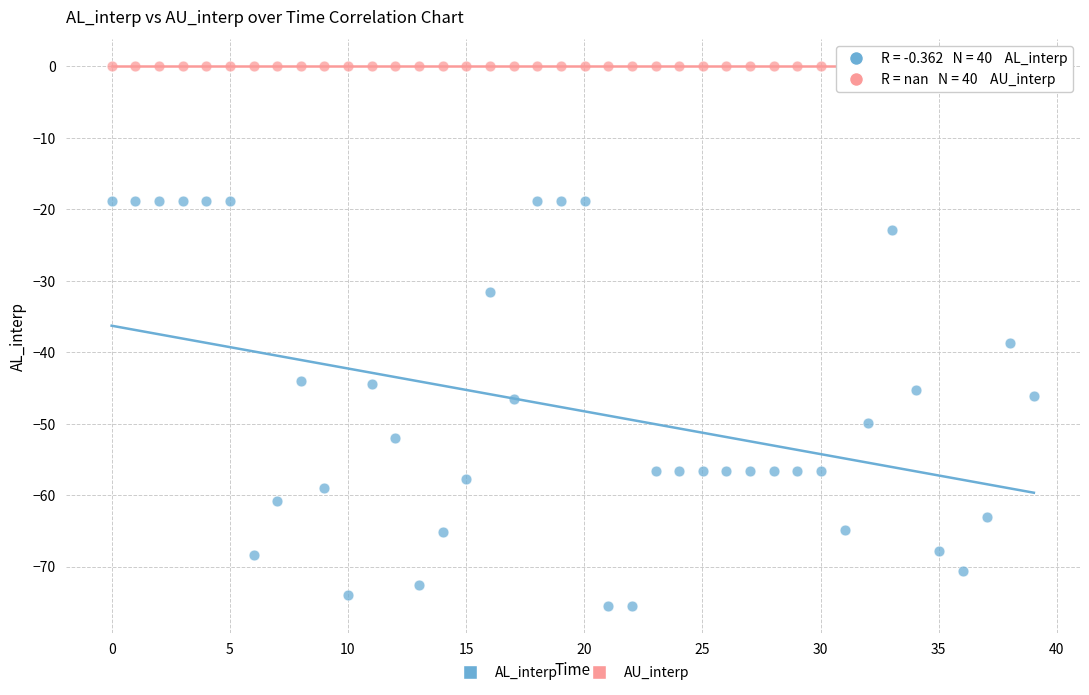

Which series reaches the minimum Y coordinate?

AL_interp